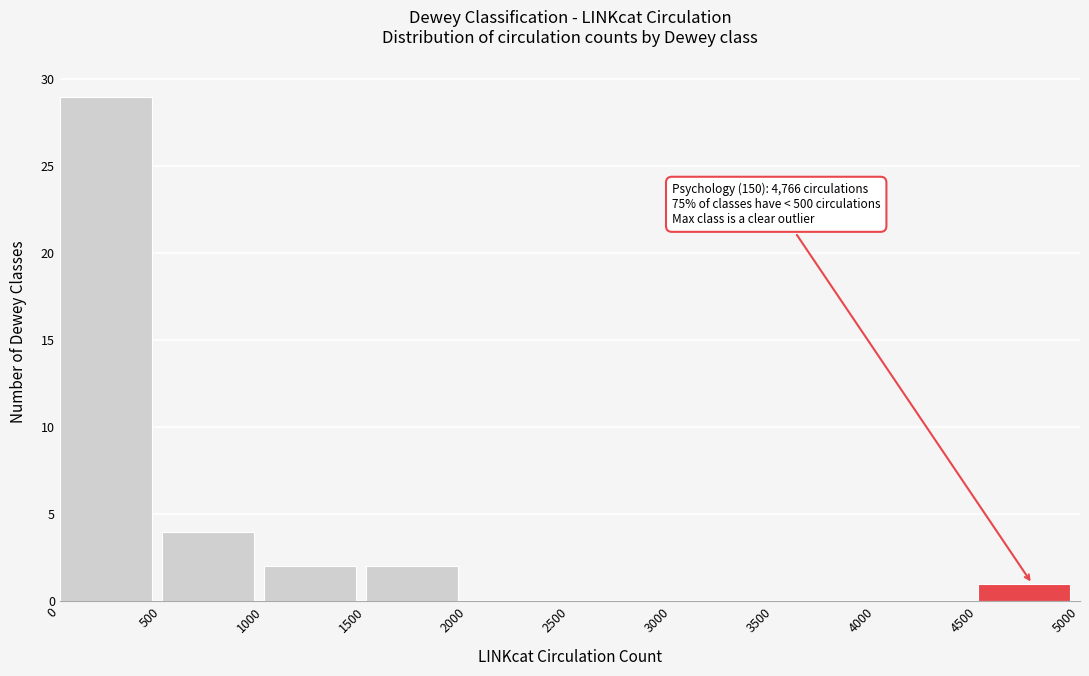

Over which range of the x-axis is the bar tallest?

0 to 500